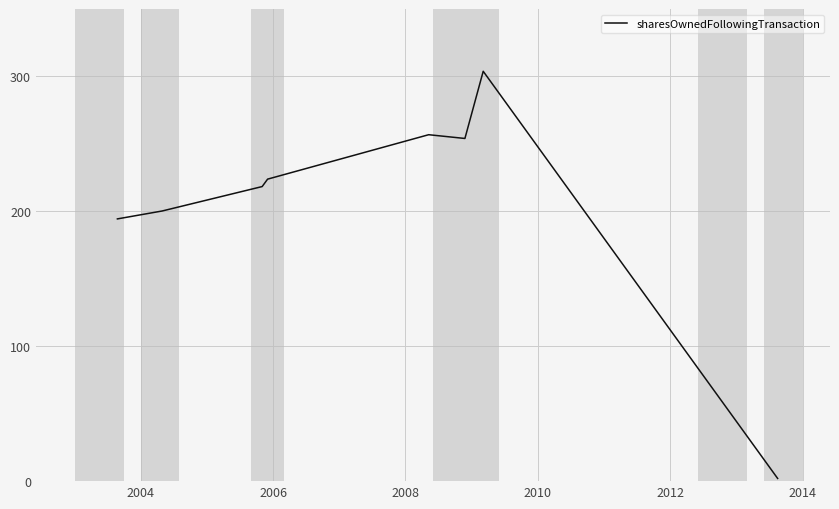

What is the greatest value displayed?

303830